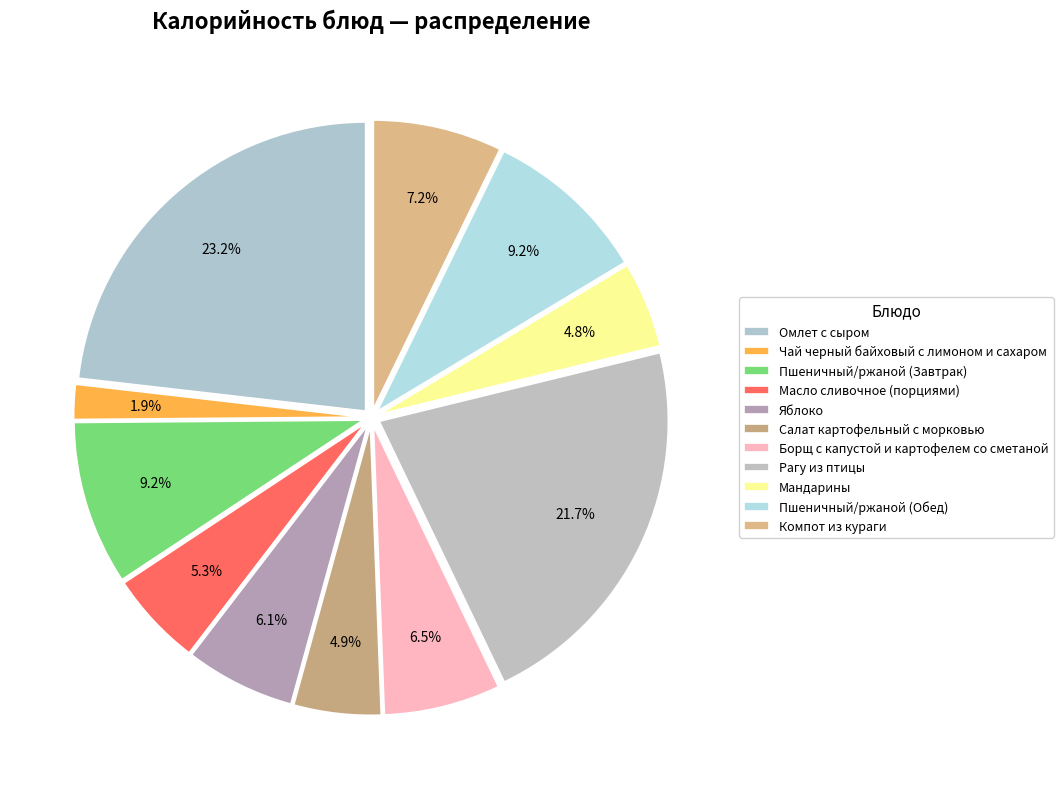

To the nearest percent, what is the difference between the largest and smallest slice percentages?

21%